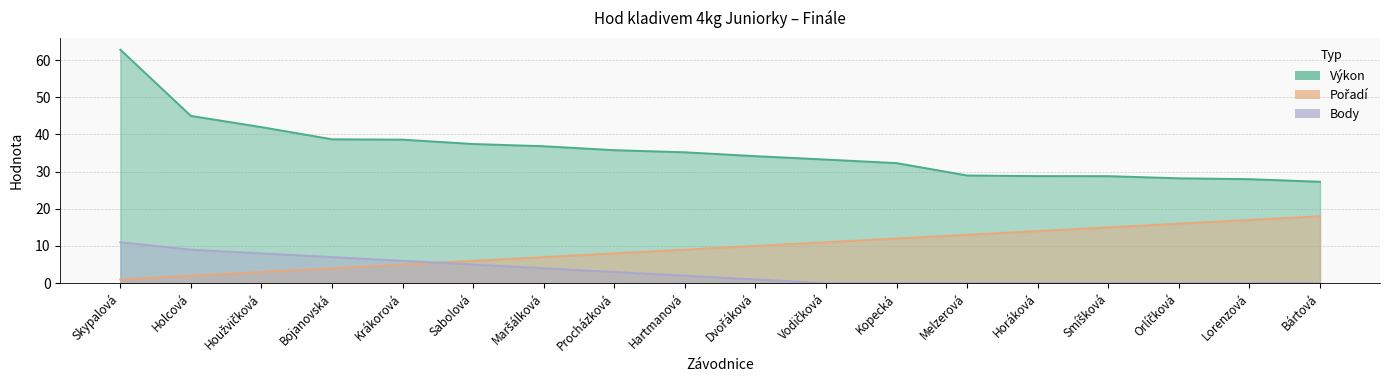

Does the chart display data point markers on the line(s)?

No